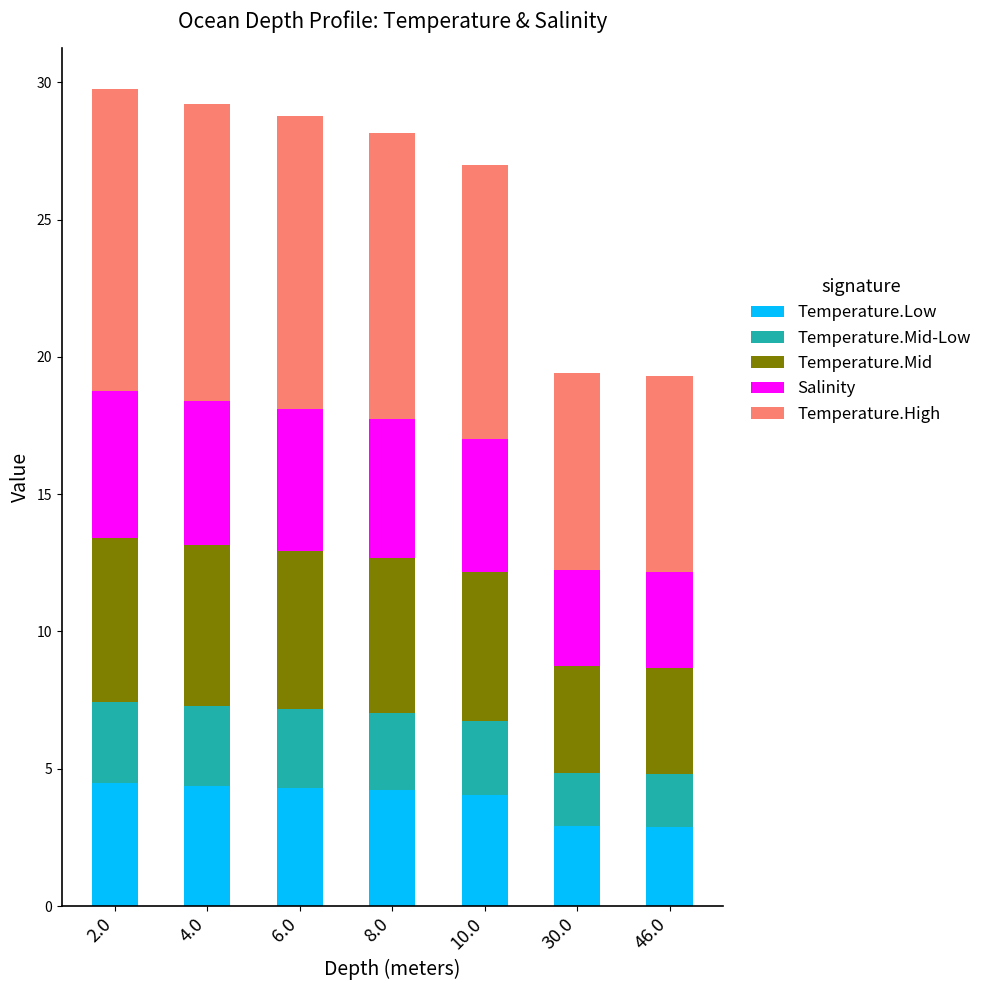

What is the sum of all Temperature.Low values?

27.2